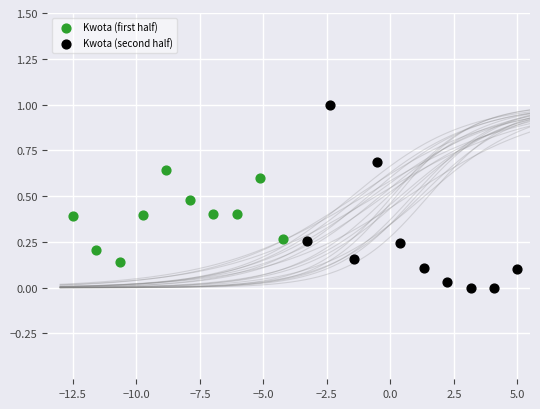

Which series has the largest Y range (max minus min)?

Kwota (second half)